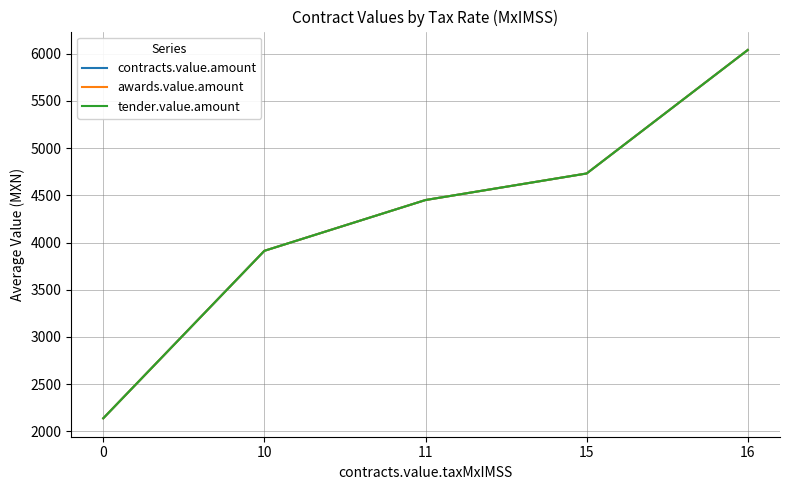

Between 11 and 15, which series saw the biggest shift?

contracts.value.amount